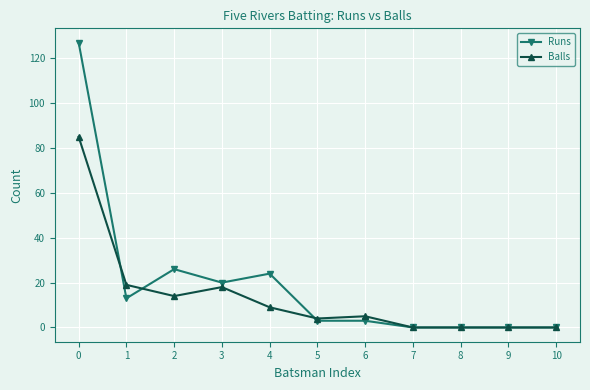

What is the sum of all Balls values?

154